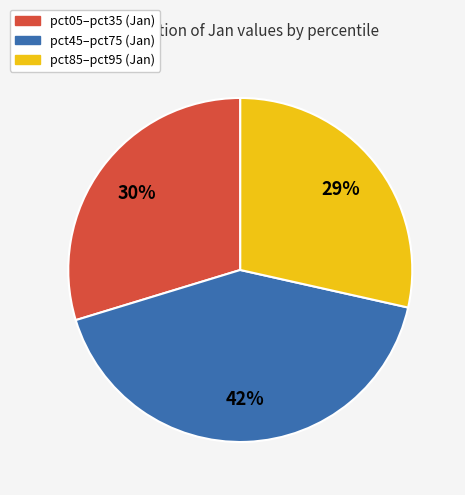

Count the number of slices in the pie.

3